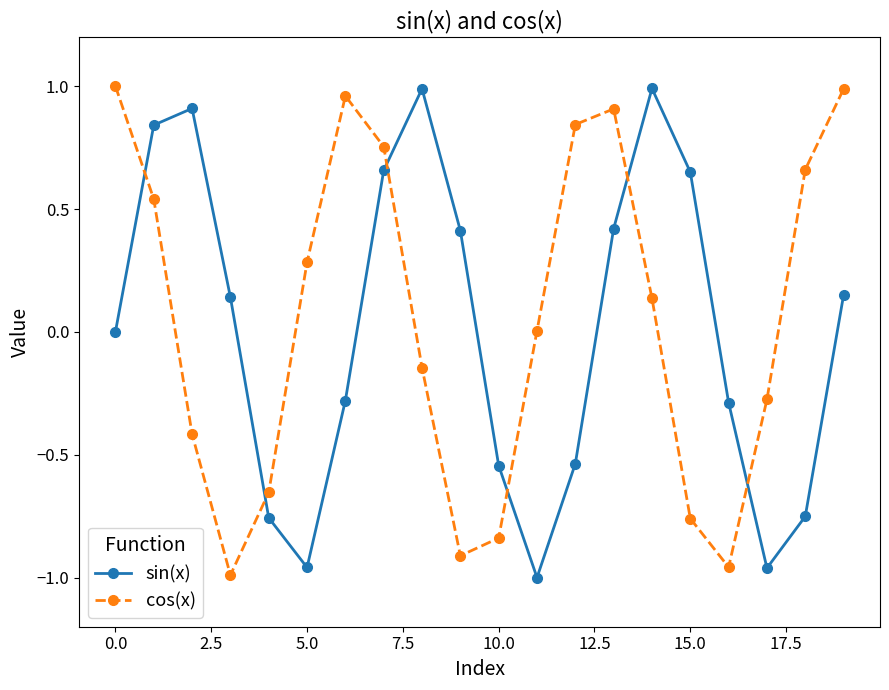

Which series ends up on top after the final intersection of sin(x) and cos(x)?

cos(x)